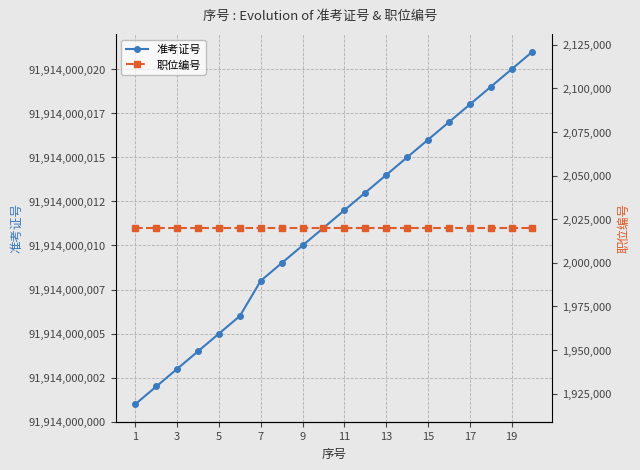

What is the difference between the highest and lowest values at 7?

91911979990